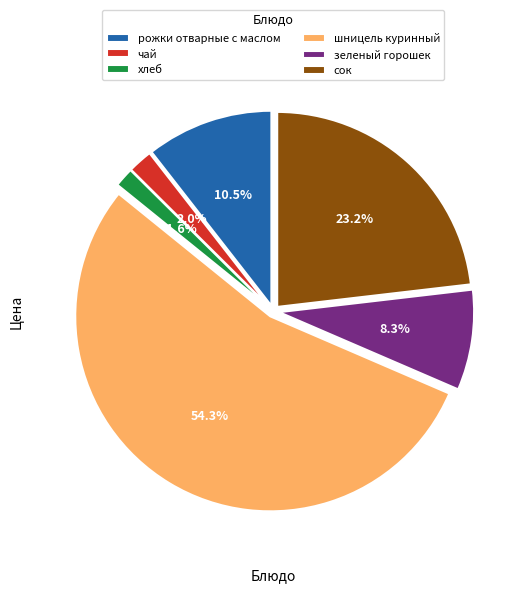

What is the ratio of the value at хлеб to the value at чай?

0.8